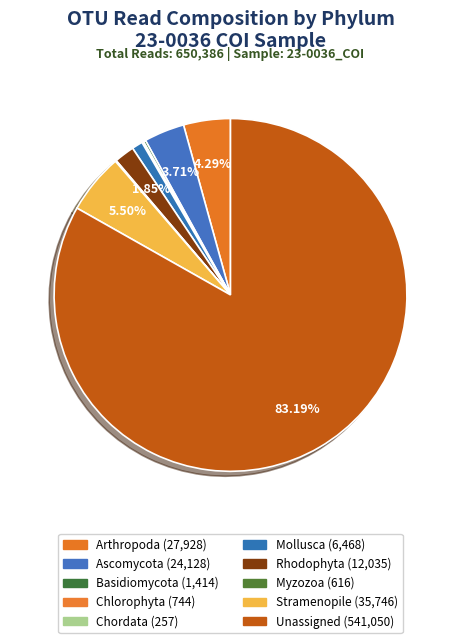

What is the change in value from Arthropoda to Unassigned?

+513122